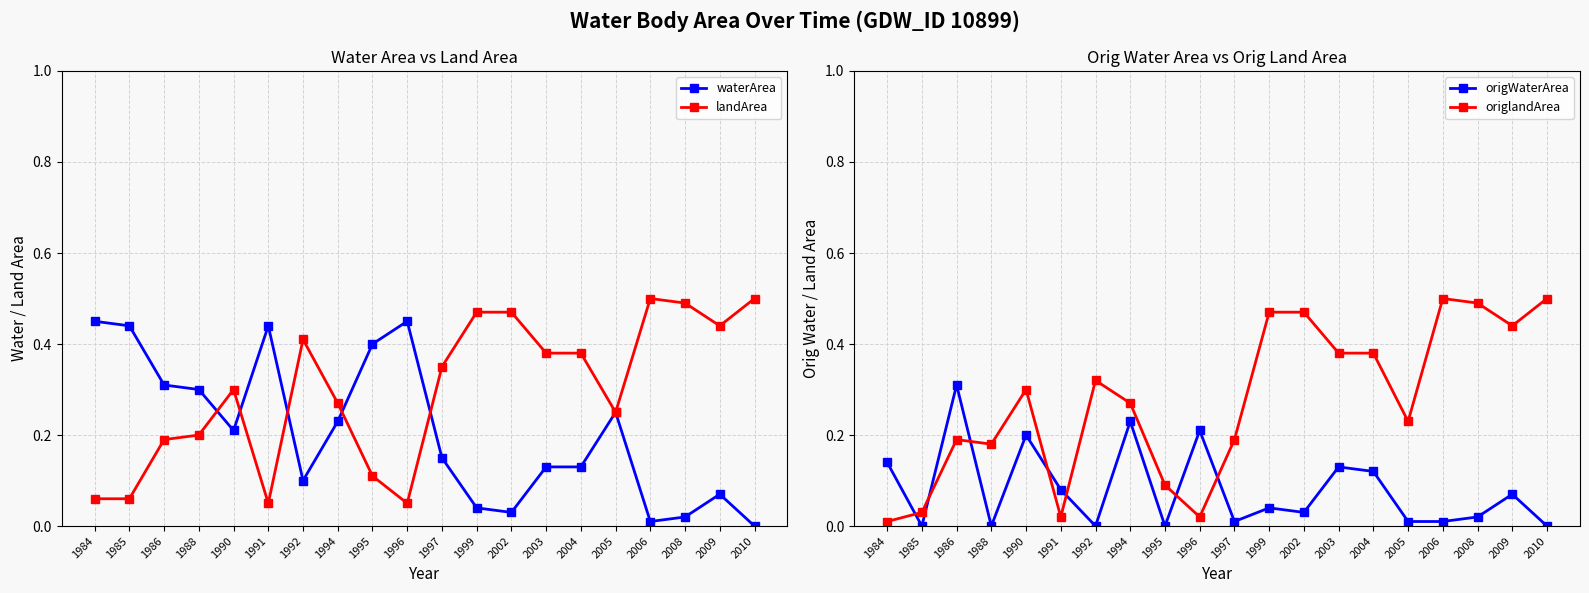

Which series ends up on top after the final intersection of origlandArea and waterArea?

origlandArea